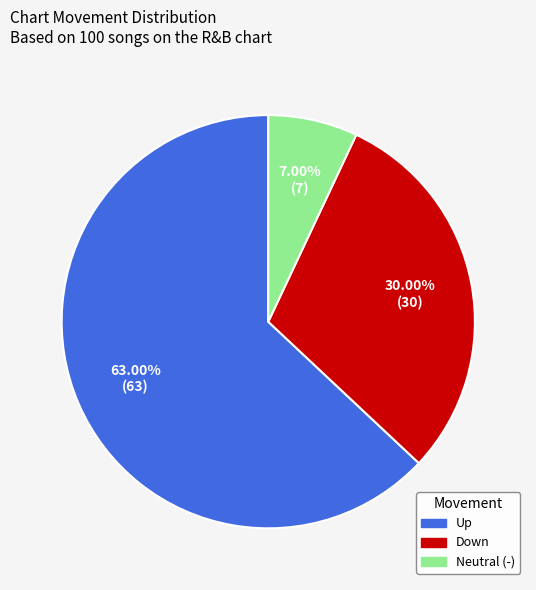

Is there any slice that represents more than half of the pie?

Yes